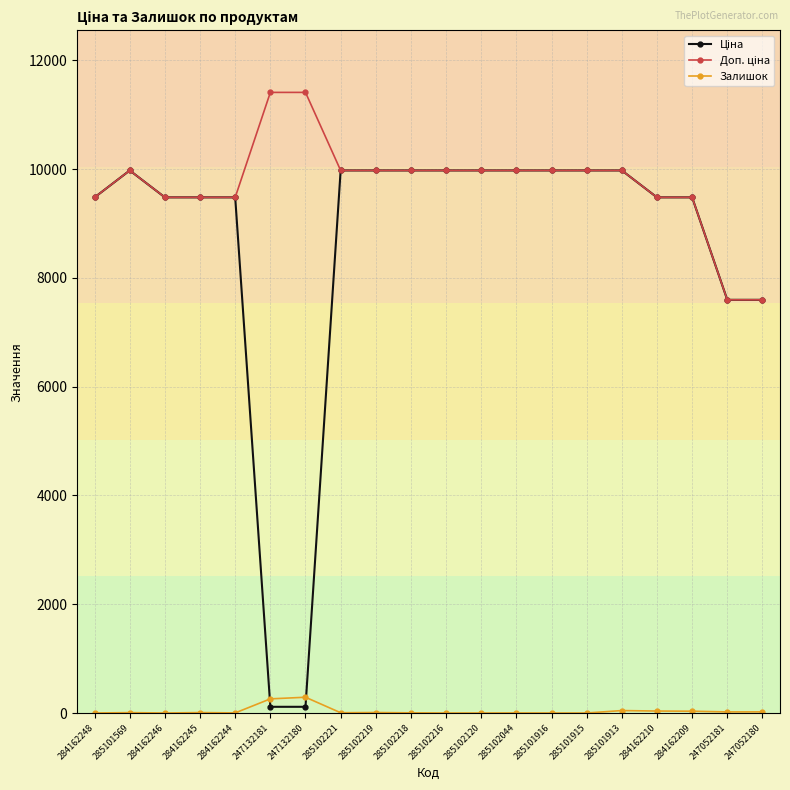

What is the highest value of the Залишок series?

290.0